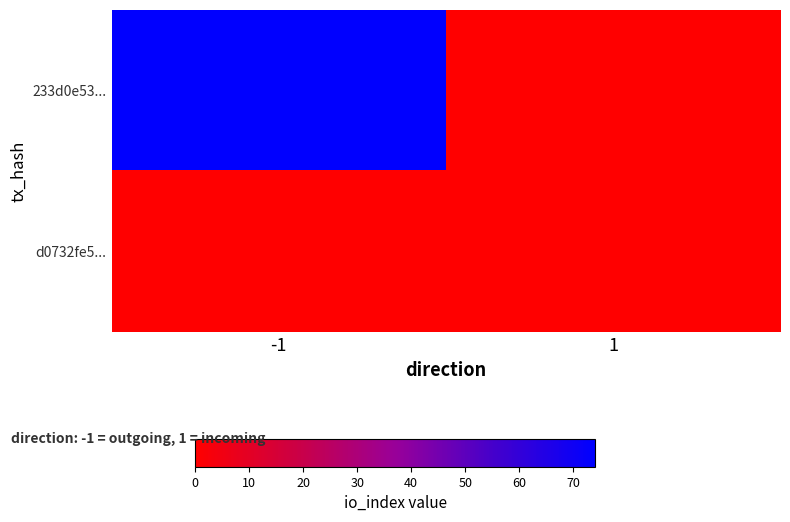

At how many categories does at least one series exceed 45?

1